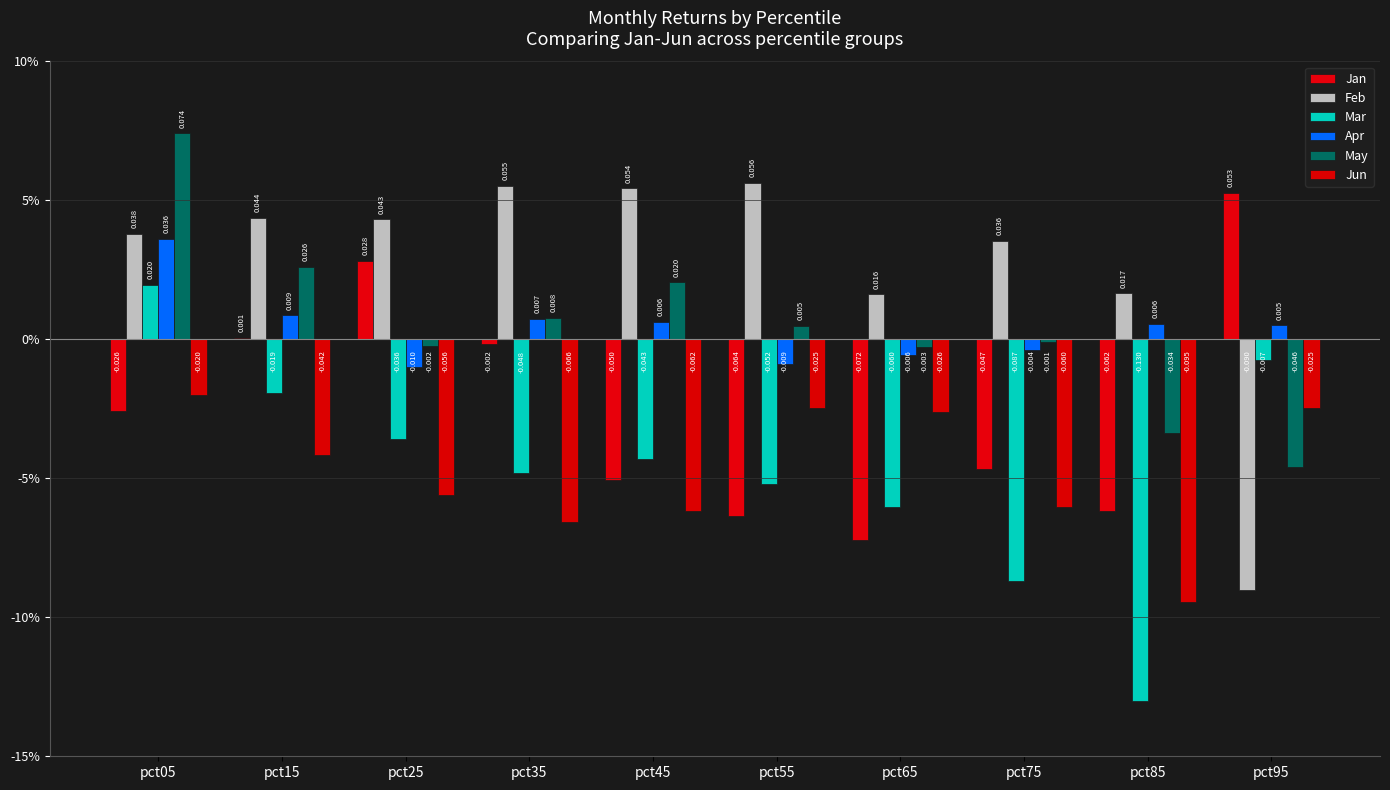

Count the number of data series in this chart.

6